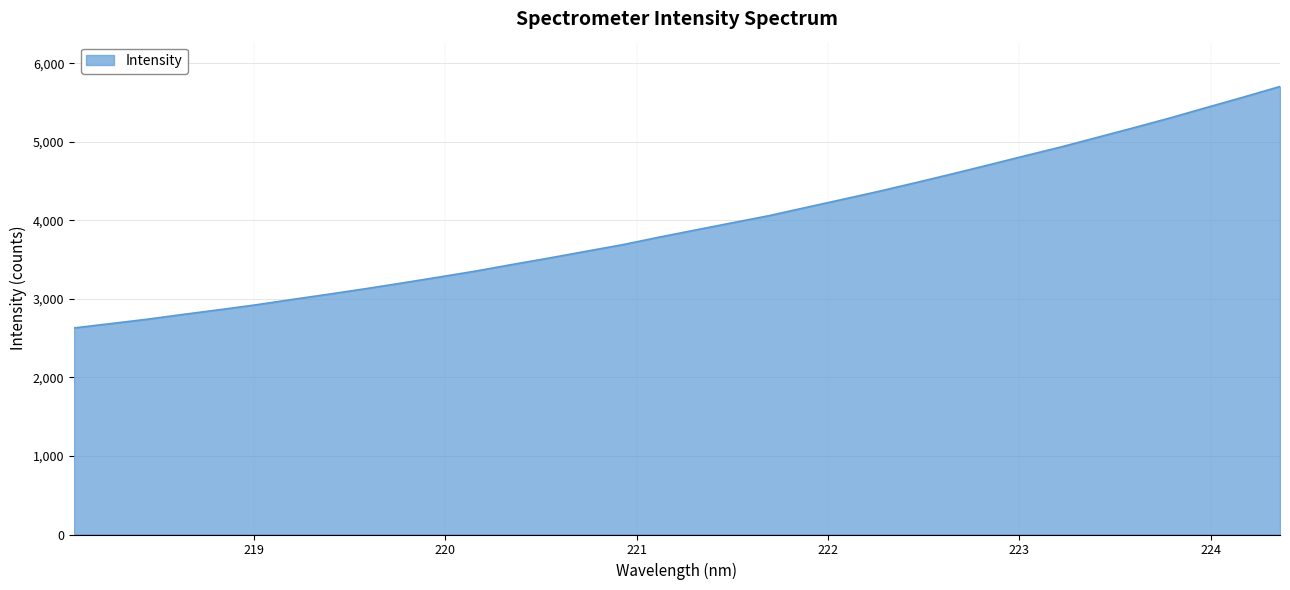

Does the chart have visible grid lines?

Yes